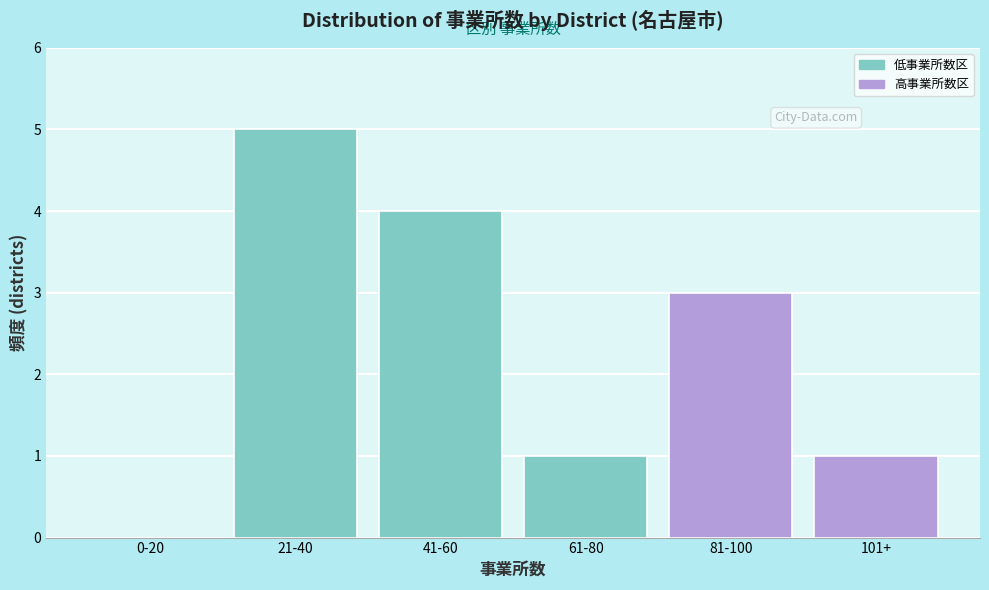

Reading left to right, extract all data points from this chart.

0-20=0	21-40=5	41-60=4	61-80=1	81-100=3	101+=1